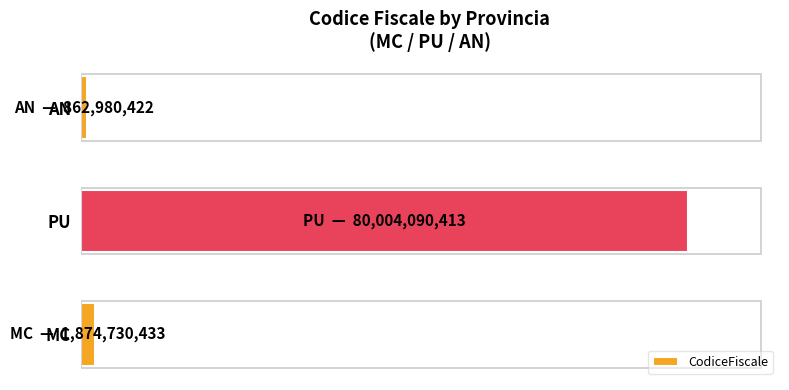

List the labels in order of value, largest first.

PU, MC, AN